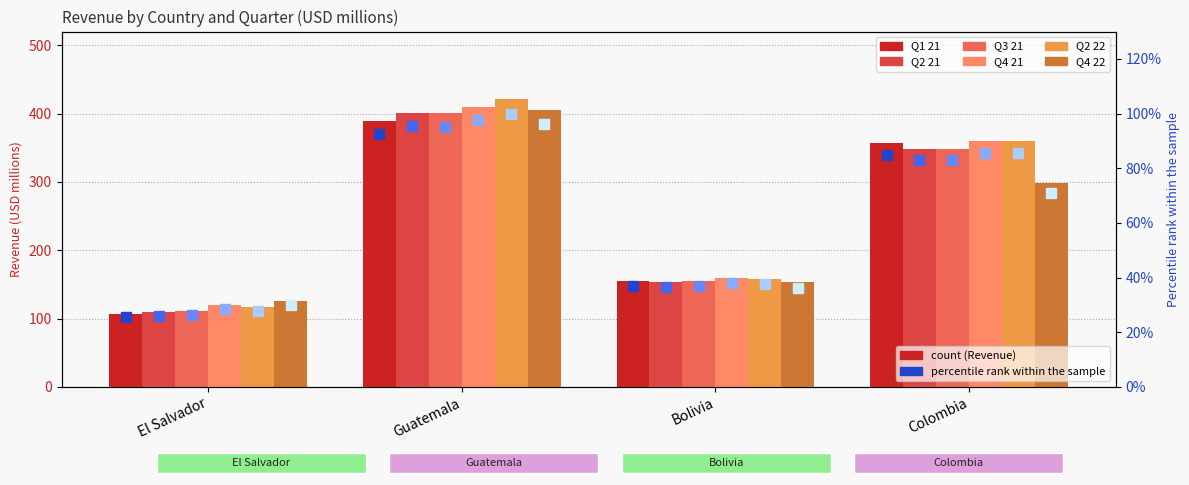

What is the total value across all series at El Salvador?

690.8